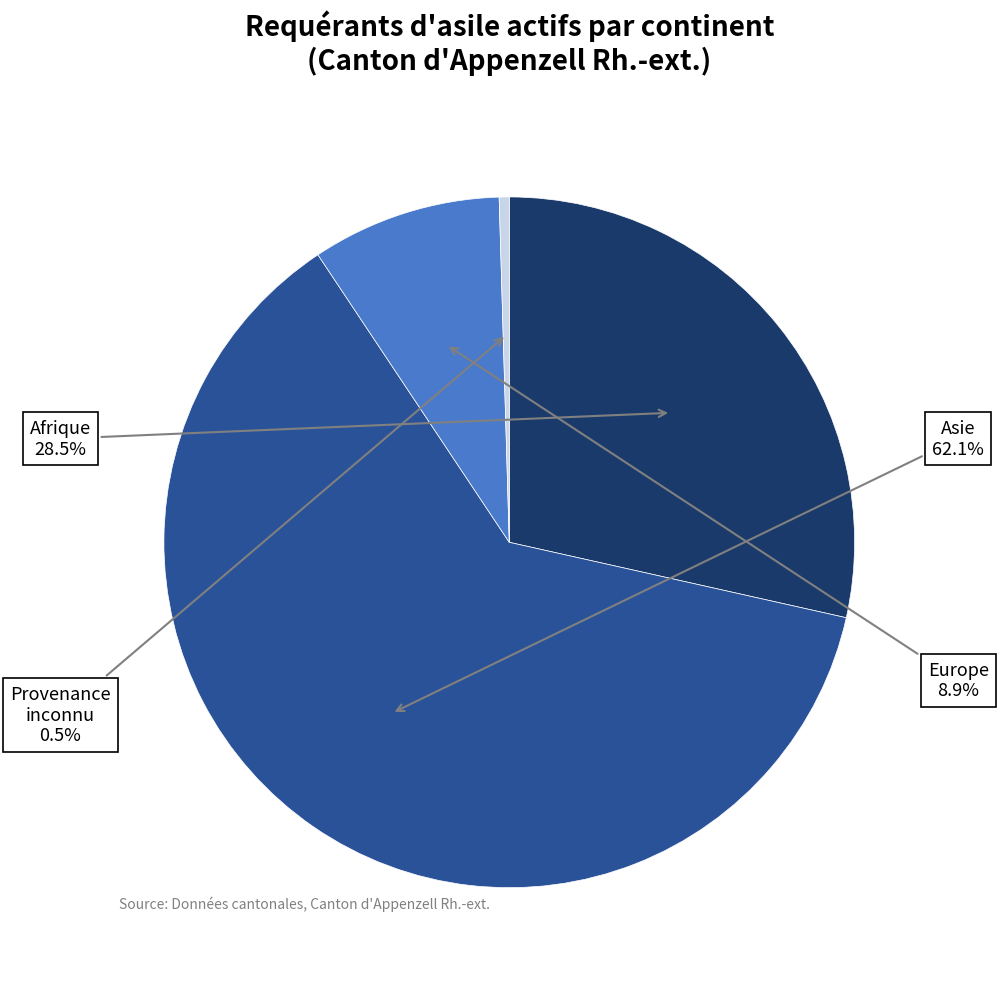

Does any single category account for the majority?

Yes